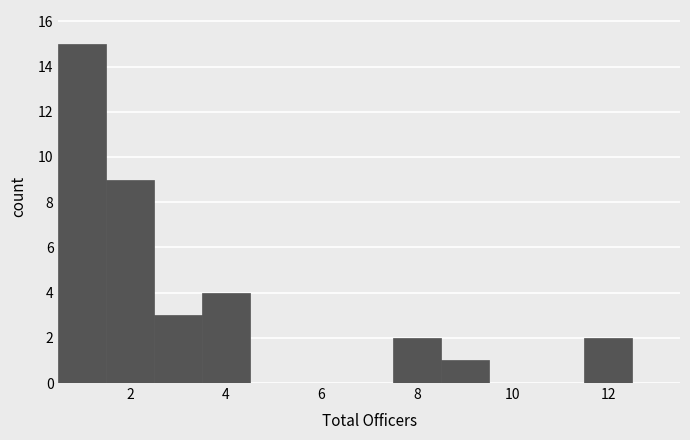

Which range on the x-axis has the tallest bar?

0.5 to 1.5